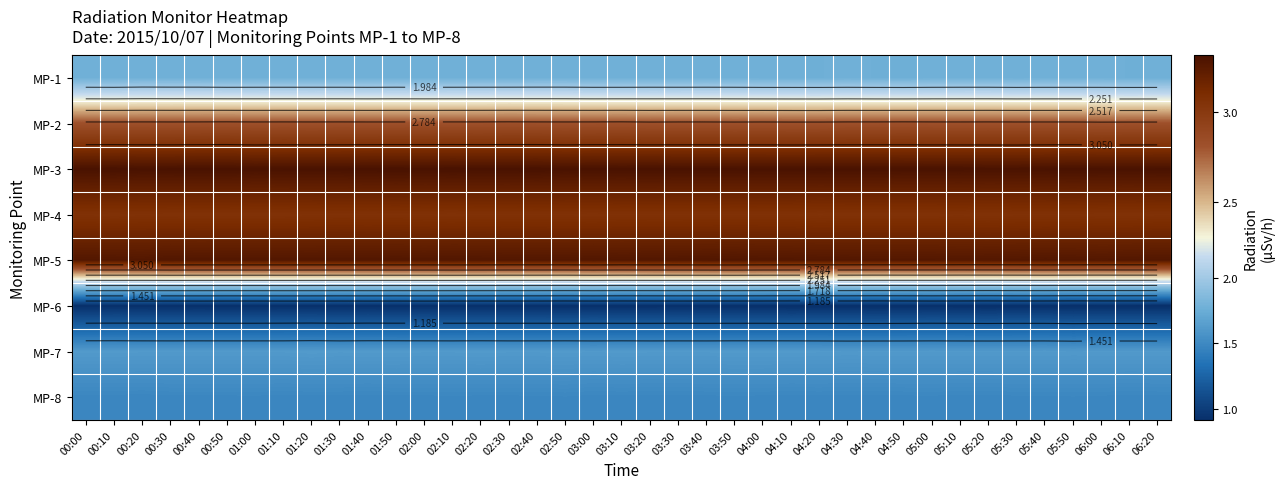

Rank the series at 05:10 from lowest to highest value.

MP-6, MP-8, MP-7, MP-1, MP-2, MP-4, MP-5, MP-3